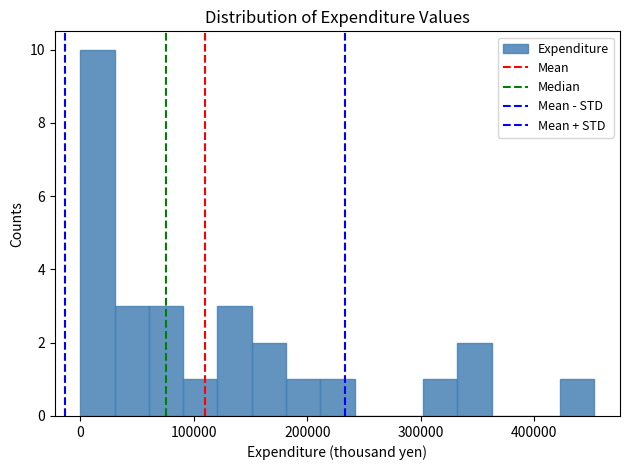

Read against the x-axis, roughly where is the centre of the tallest bar?

20000